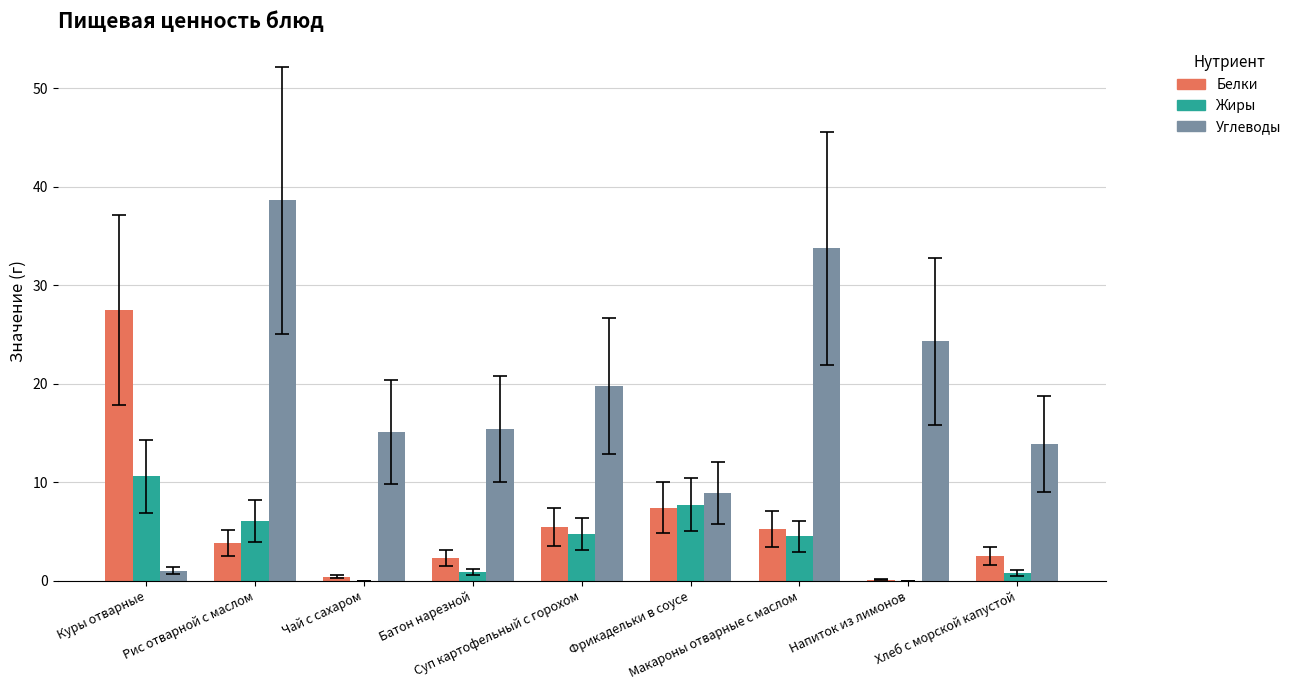

What is the maximum value for Углеводы?

38.6